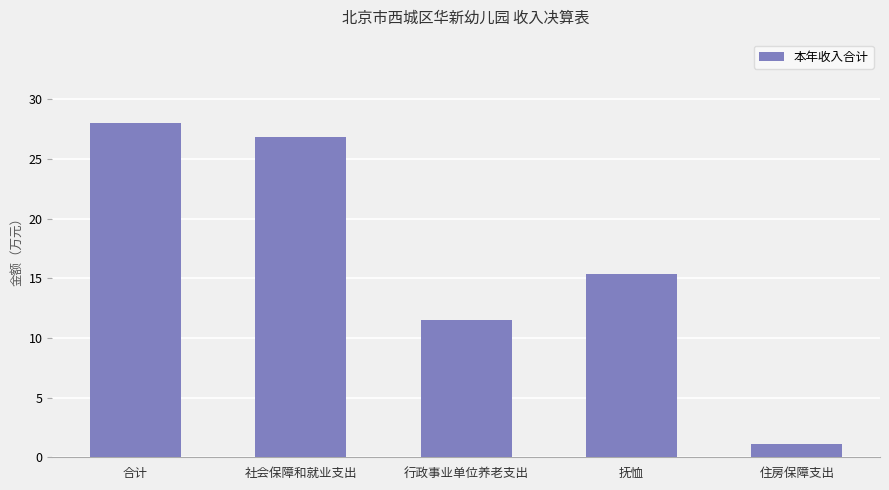

Which has a higher value, 抚恤 or 合计?

合计